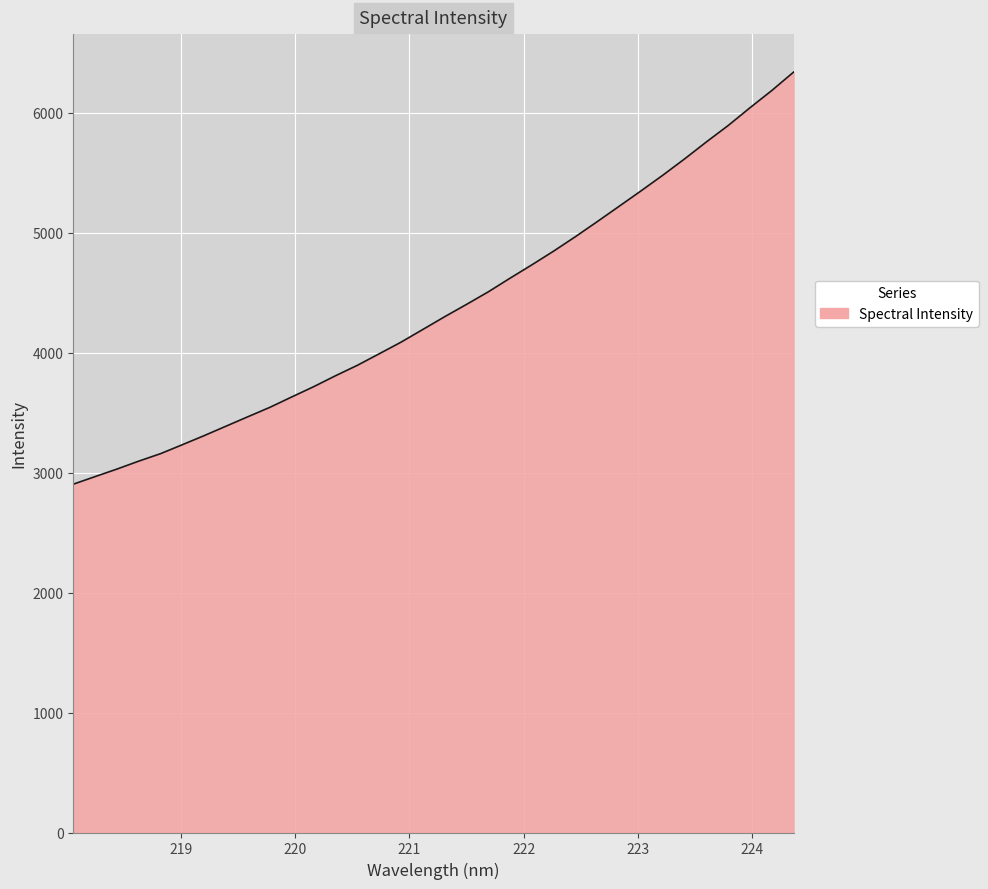

What is the smallest value displayed?

2903.2